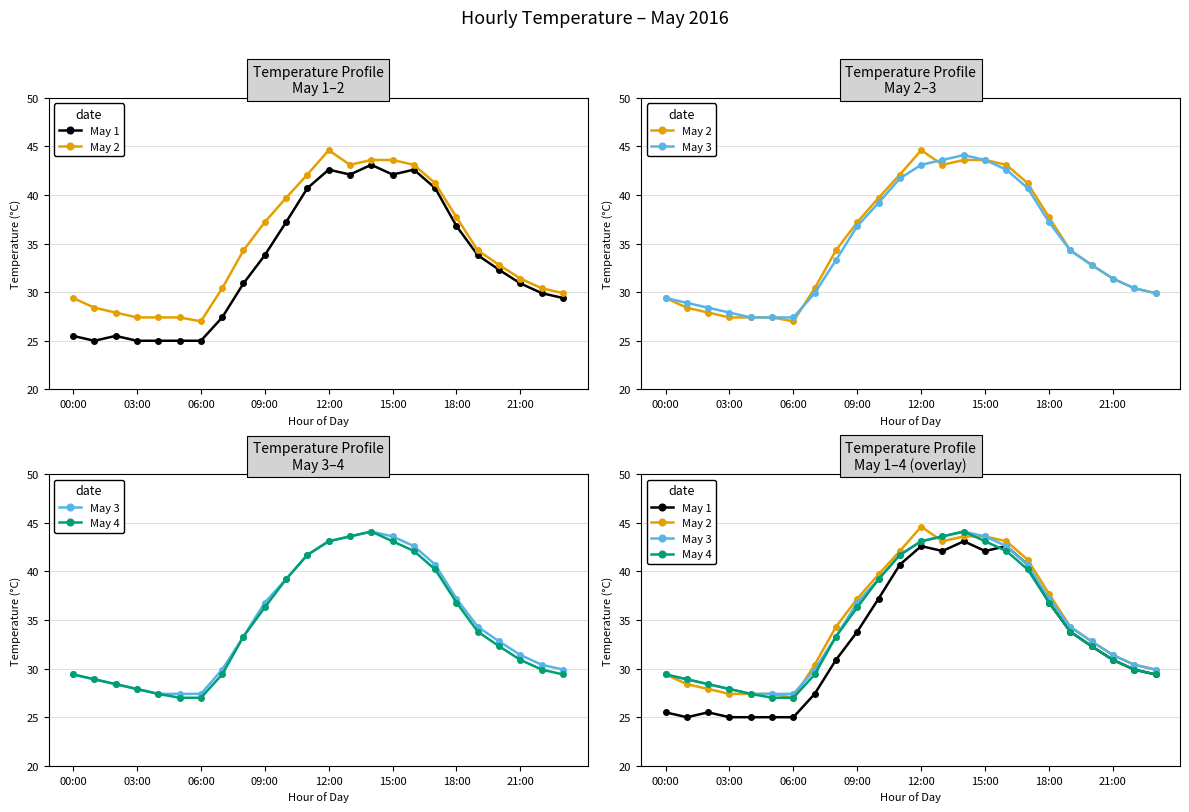

True or false: May 2 has a value of 66.9 at 15:00.

False